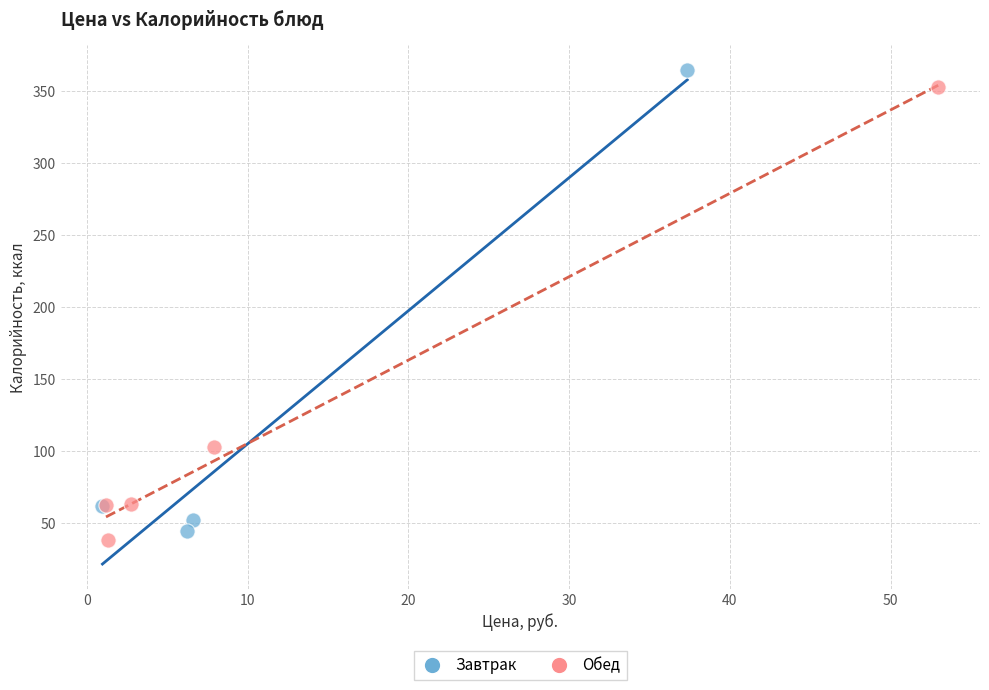

What are all the series names shown in the legend?

Завтрак, Обед